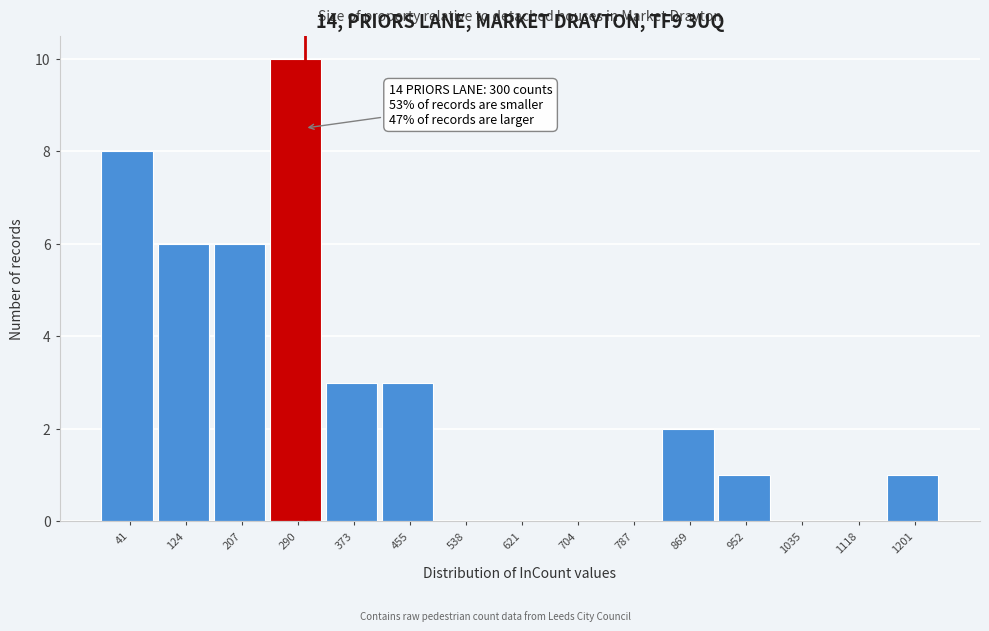

Which range on the x-axis has the tallest bar?

250 to 330